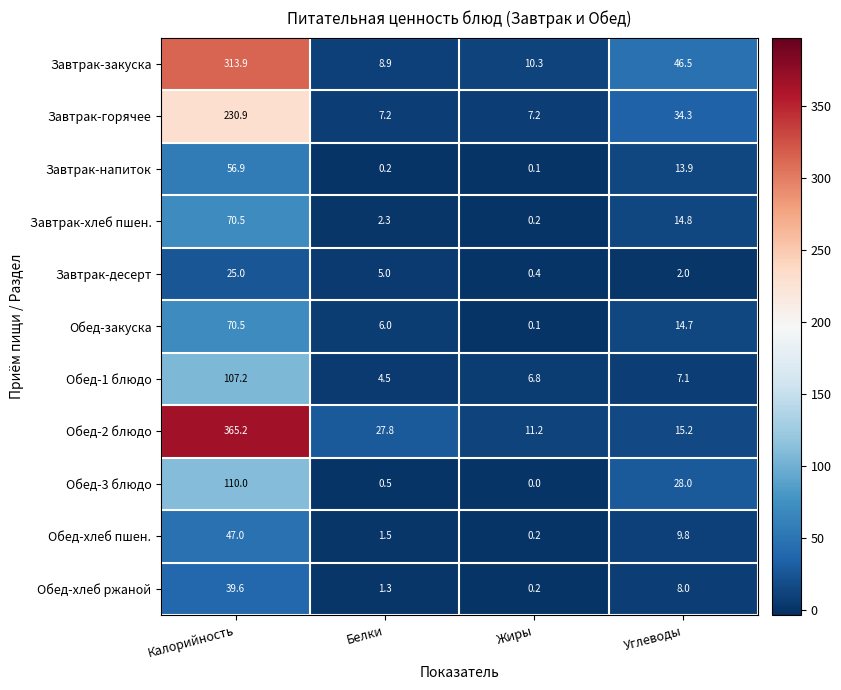

The Обед-хлеб пшен. series shows 0.2 at Жиры. True or false?

True